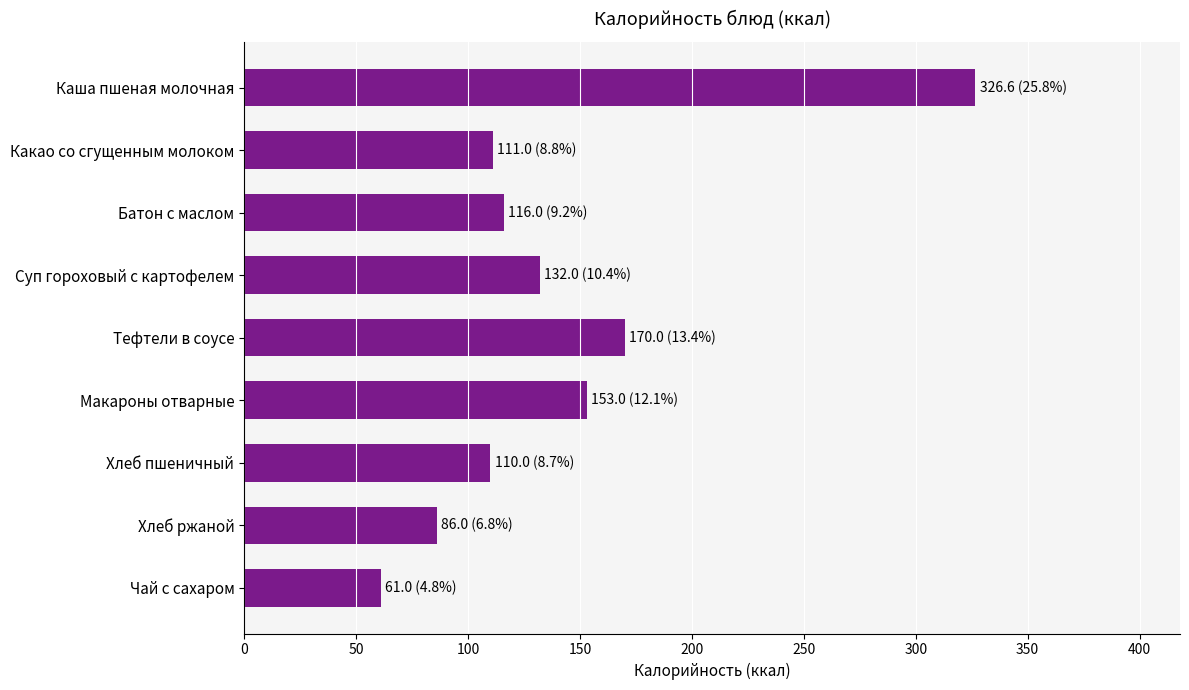

What is the label of the 1st bar from the top?

Каша пшеная молочная